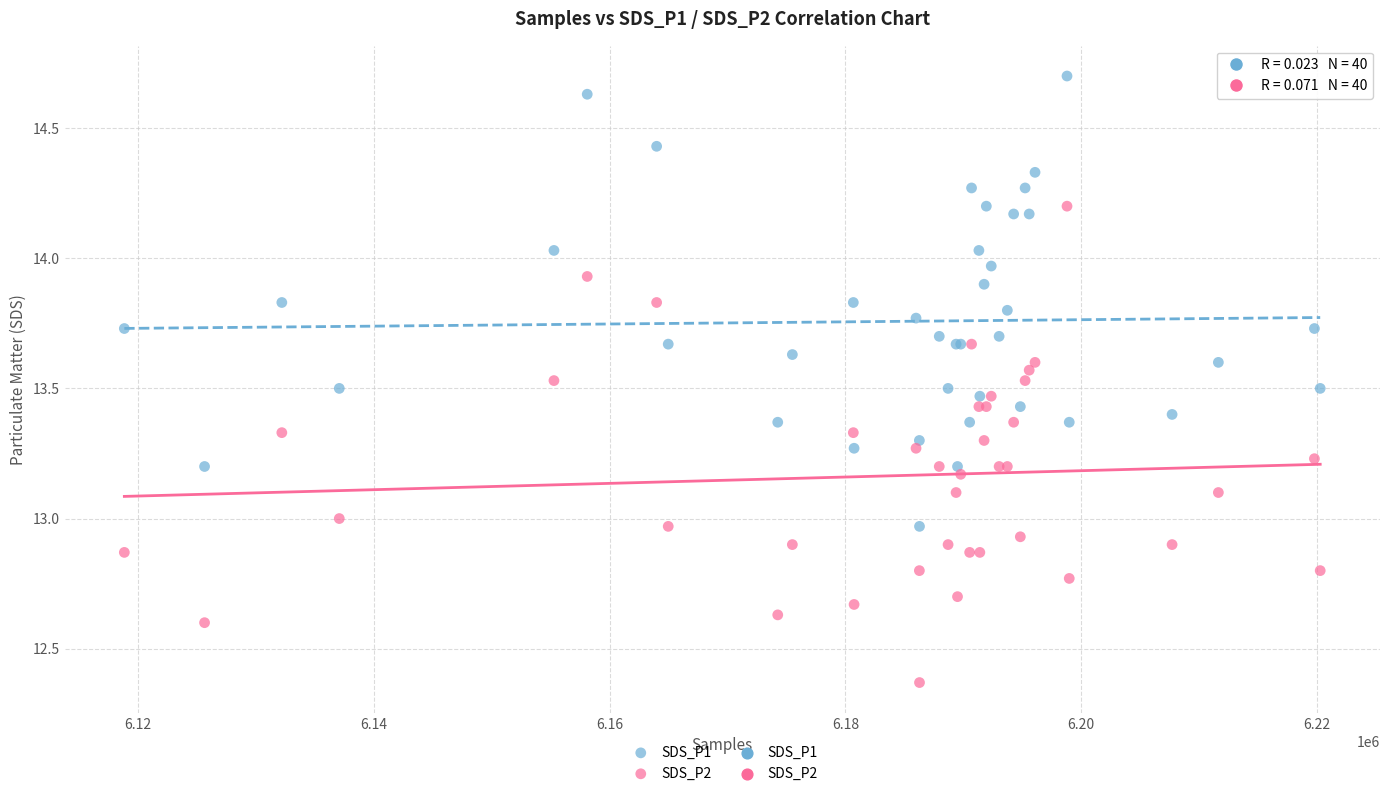

Which series has the widest spread of Y values?

SDS_P2